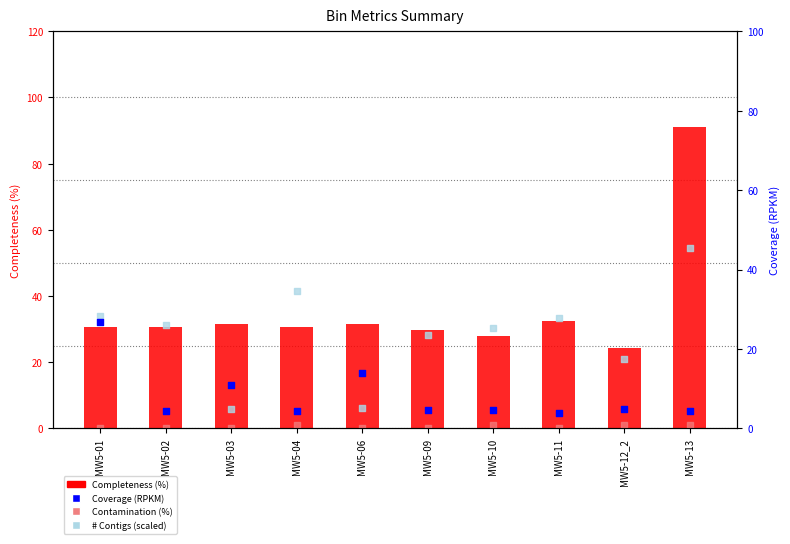

What is the total value across all series at MW5-09?

57.7